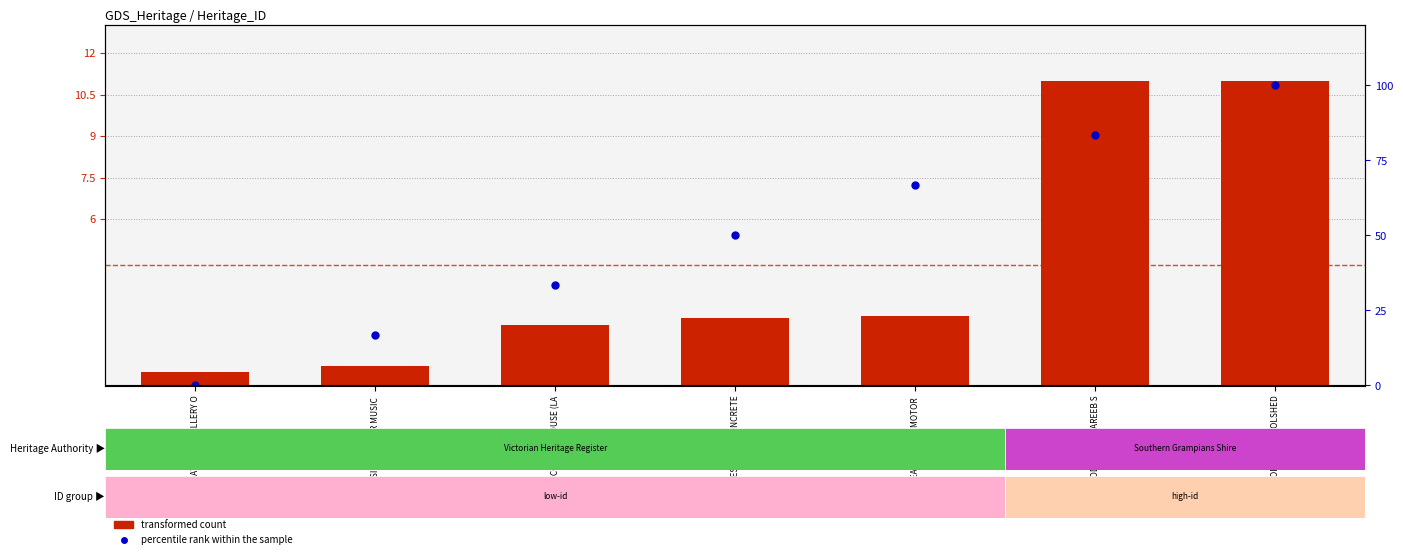

What is the approximate value of percentile rank within the sample at SIDNEY MYER MUSIC ?

16.7